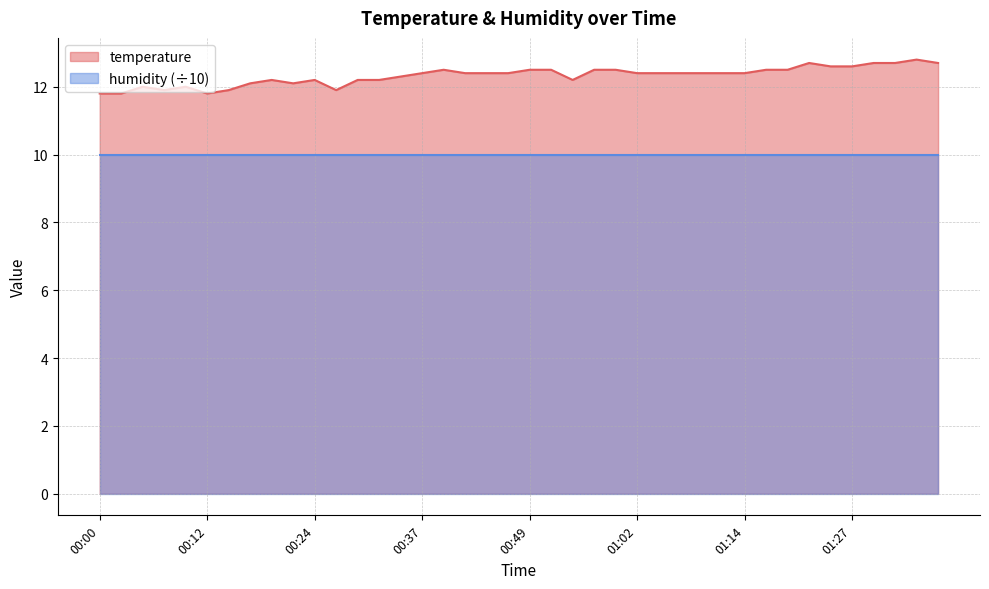

The chart shows a value of 12.4 at 00:47. True or false?

True